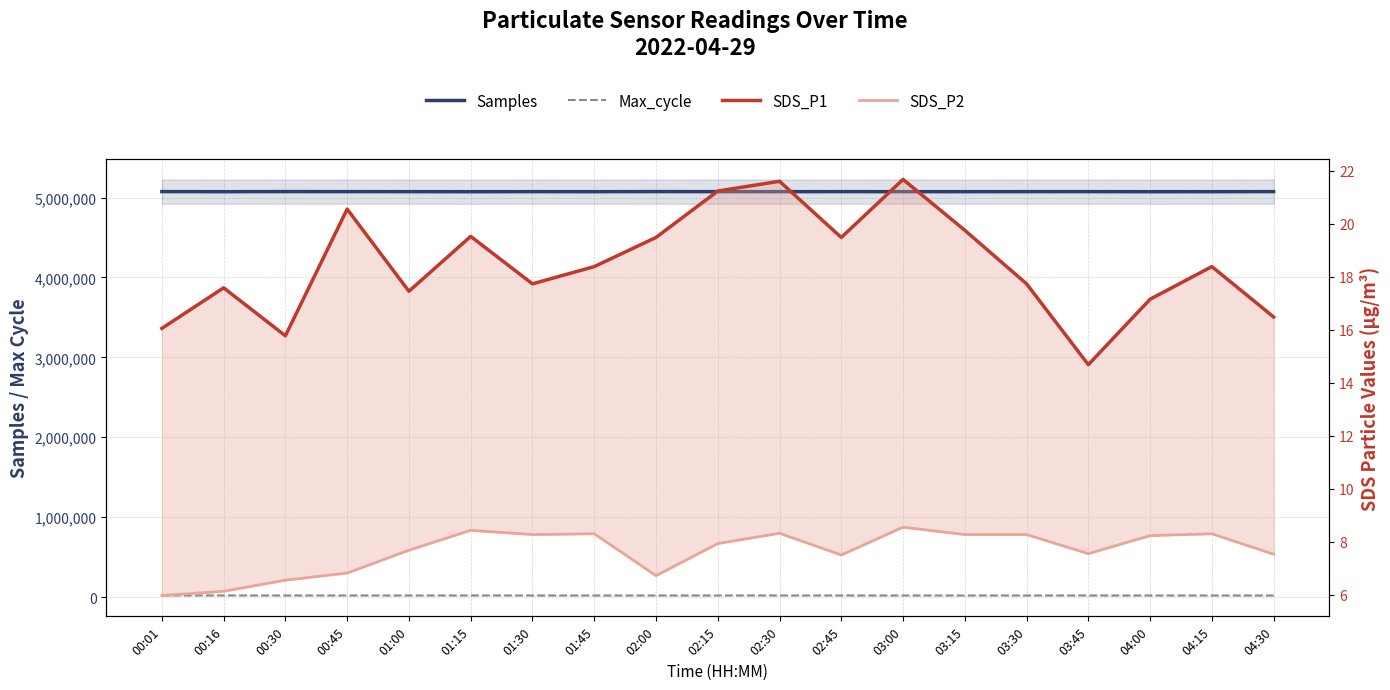

The SDS_P1 series shows 15.8 at 00:30. True or false?

True